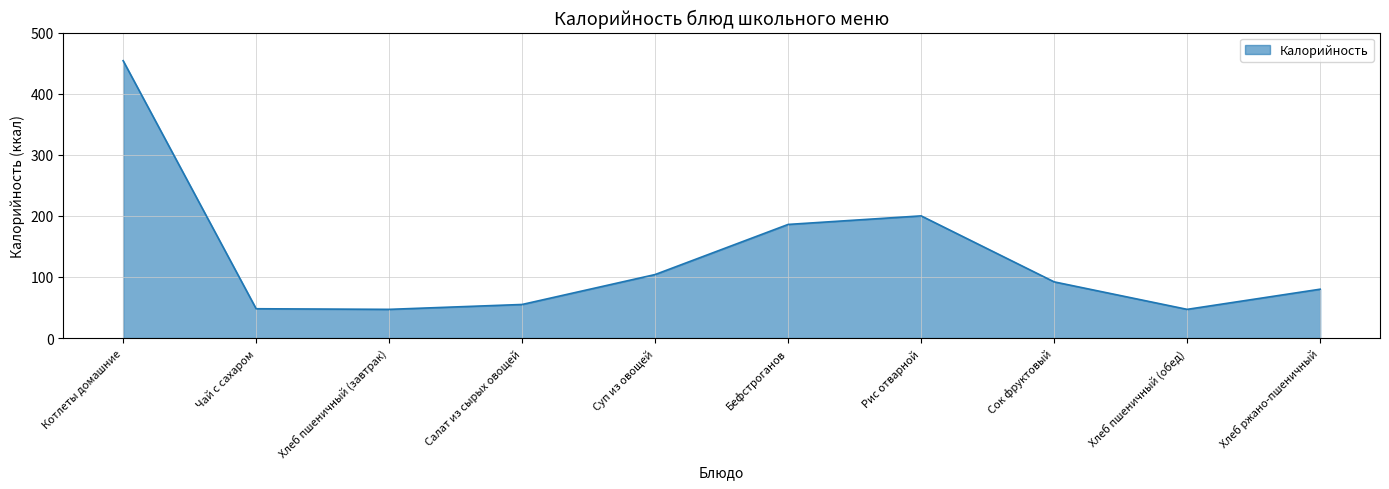

Where does the data first go above 92?

Котлеты домашние